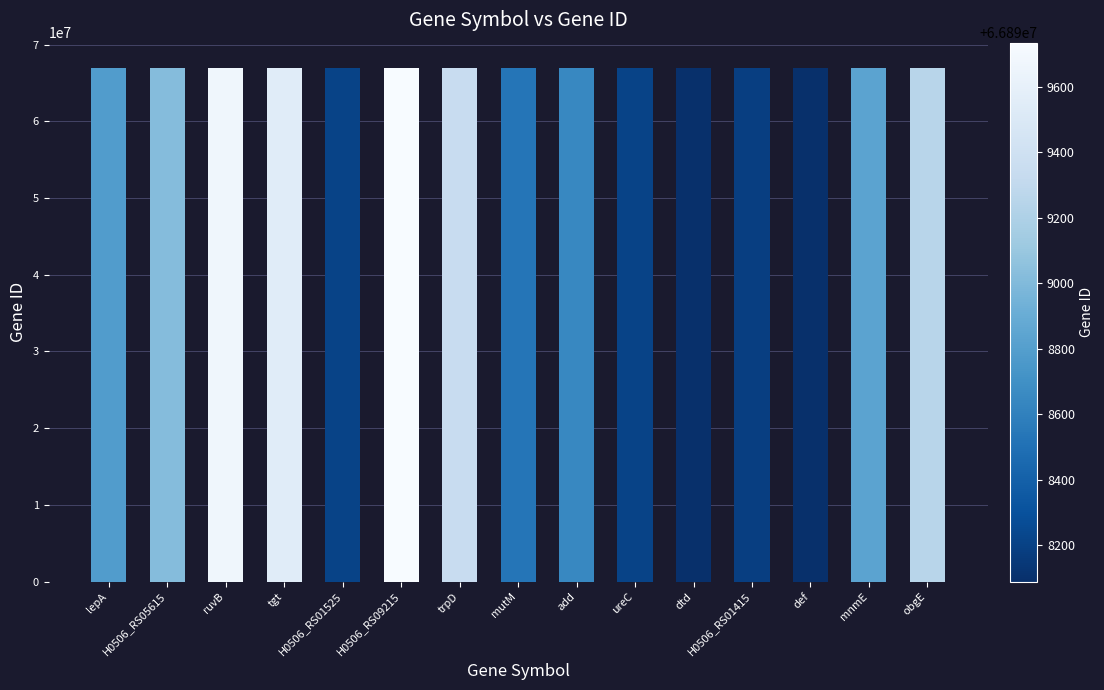

True or false: the data shows 66899734 at H0506_RS09215.

True